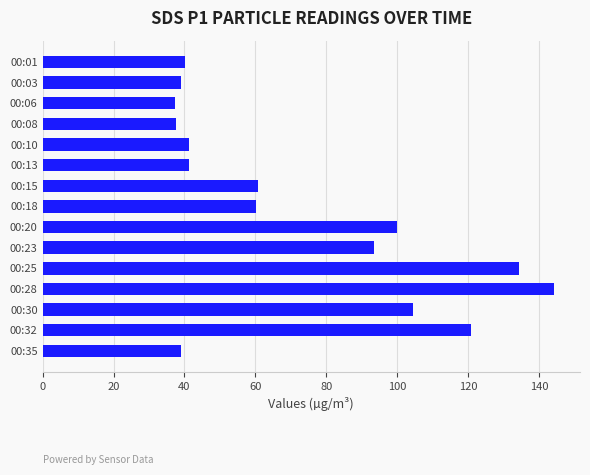

At which label is the value closest to 90?

00:23